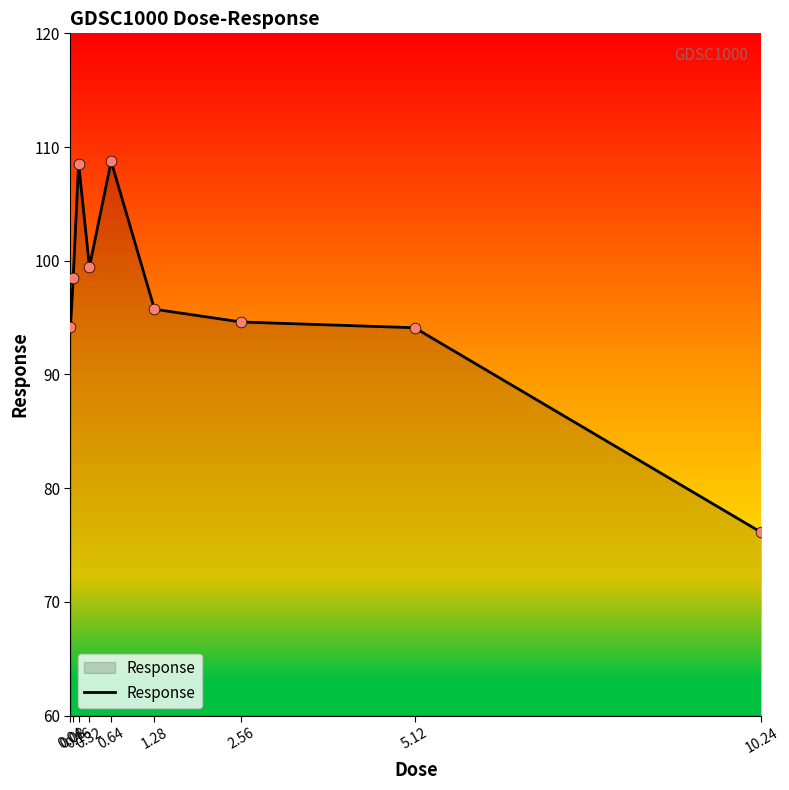

What is the change in value from 0.04 to 0.08?

+4.3